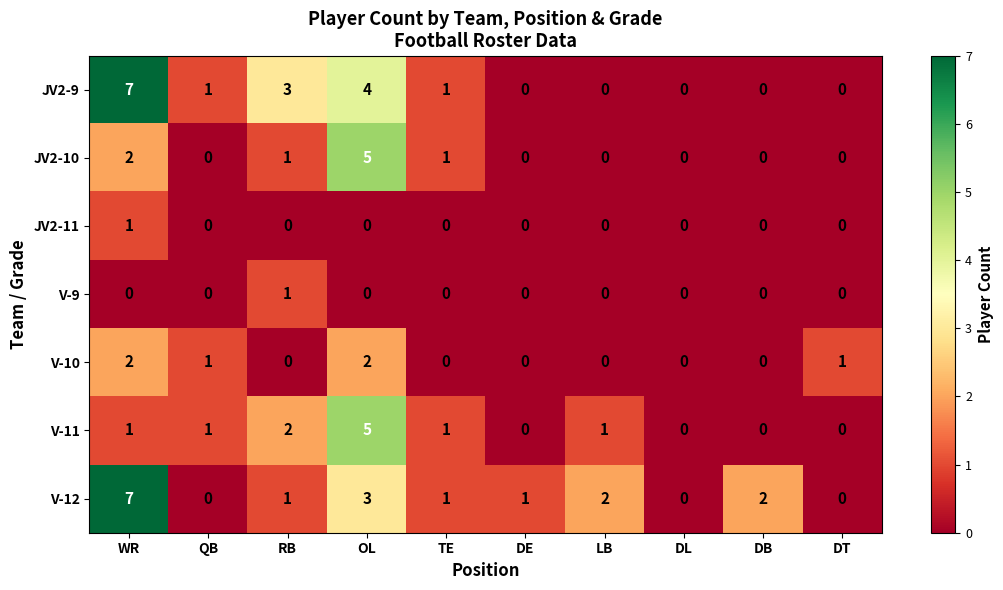

What is the total value across all series at OL?

19